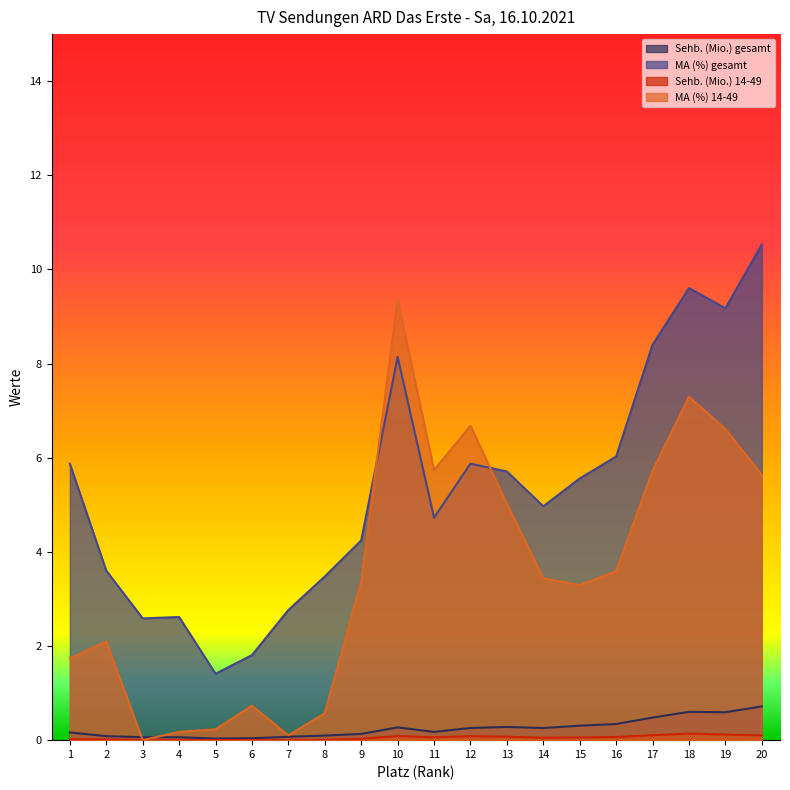

Reading left to right, what are all the values shown in this chart?

Sehb. (Mio.) gesamt: 0.2	0.1	0.1	0.1	0.0	0.0	0.1	0.1	0.1	0.3	0.2	0.3	0.3	0.3	0.3	0.3	0.5	0.6	0.6	0.7
MA (%) gesamt: 5.9	3.6	2.6	2.6	1.4	1.8	2.8	3.5	4.2	8.1	4.7	5.9	5.7	5.0	5.6	6.0	8.4	9.6	9.2	10.5
Sehb. (Mio.) 14-49: 0.0	0.0	0.0	0.0	0.0	0.0	0.0	0.0	0.0	0.1	0.1	0.1	0.1	0.1	0.1	0.1	0.1	0.1	0.1	0.1
MA (%) 14-49: 1.7	2.1	0.0	0.2	0.2	0.7	0.1	0.6	3.4	9.4	5.7	6.7	5.0	3.4	3.3	3.6	5.7	7.3	6.6	5.6